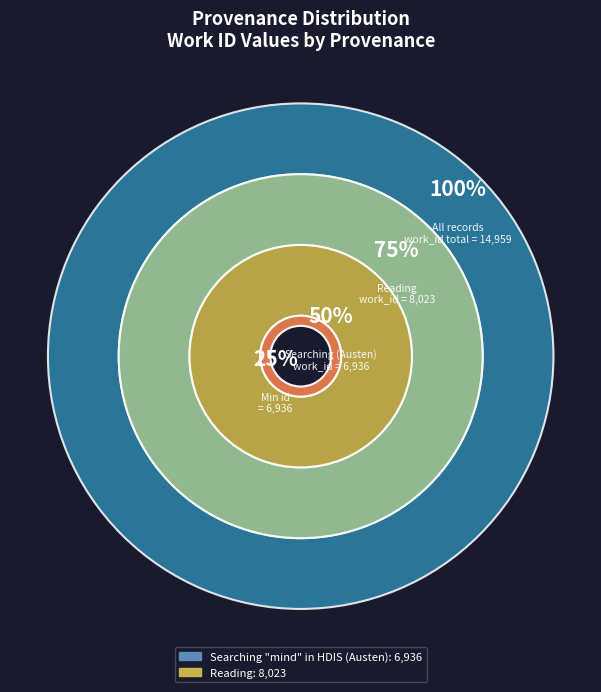

Which category has the biggest portion of the pie?

Reading